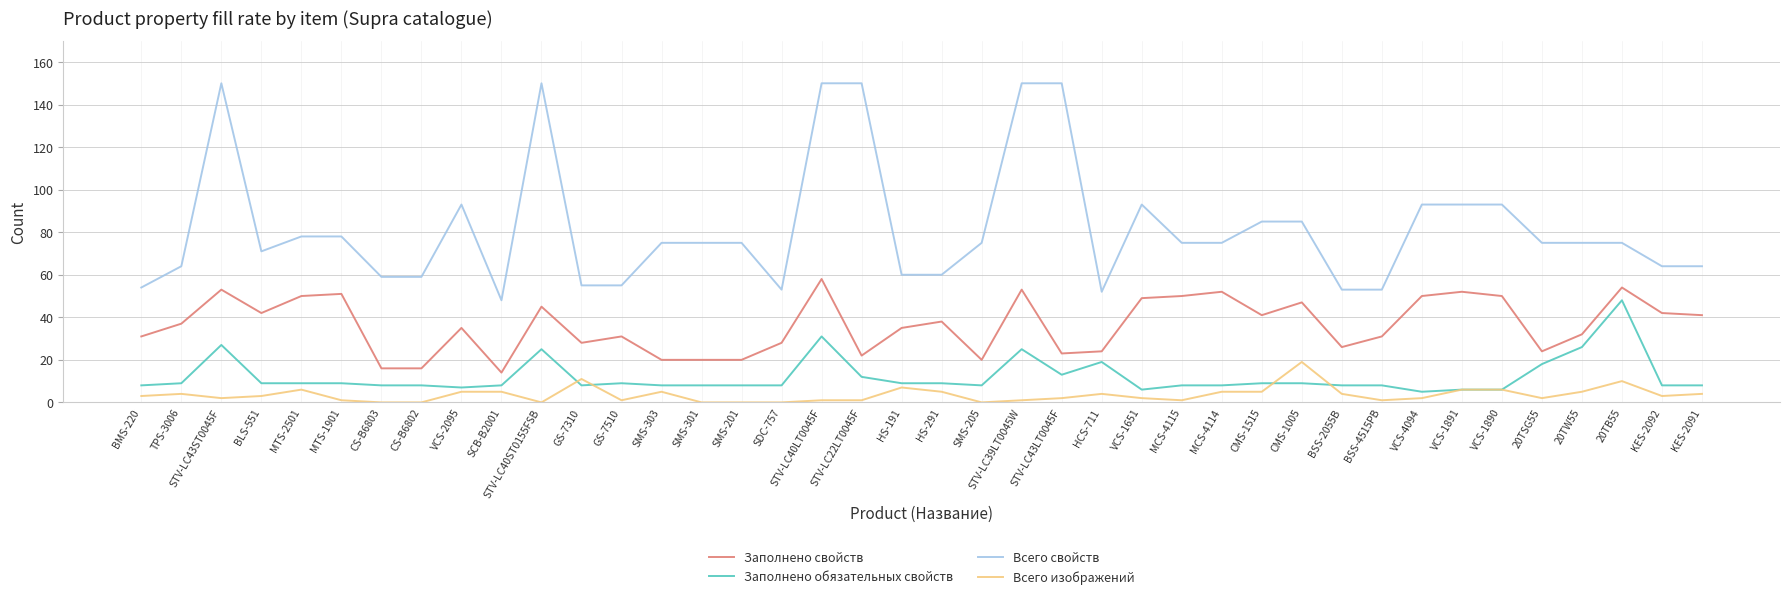

What is the difference between the Всего свойств values at VCS-1651 and MTS-1901?

15